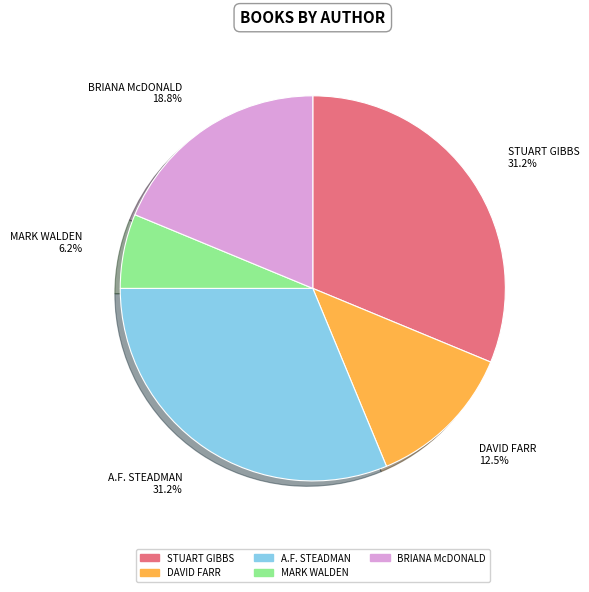

What is the ratio of the value at BRIANA McDONALD 18.8% to the value at A.F. STEADMAN 31.2%?

0.6